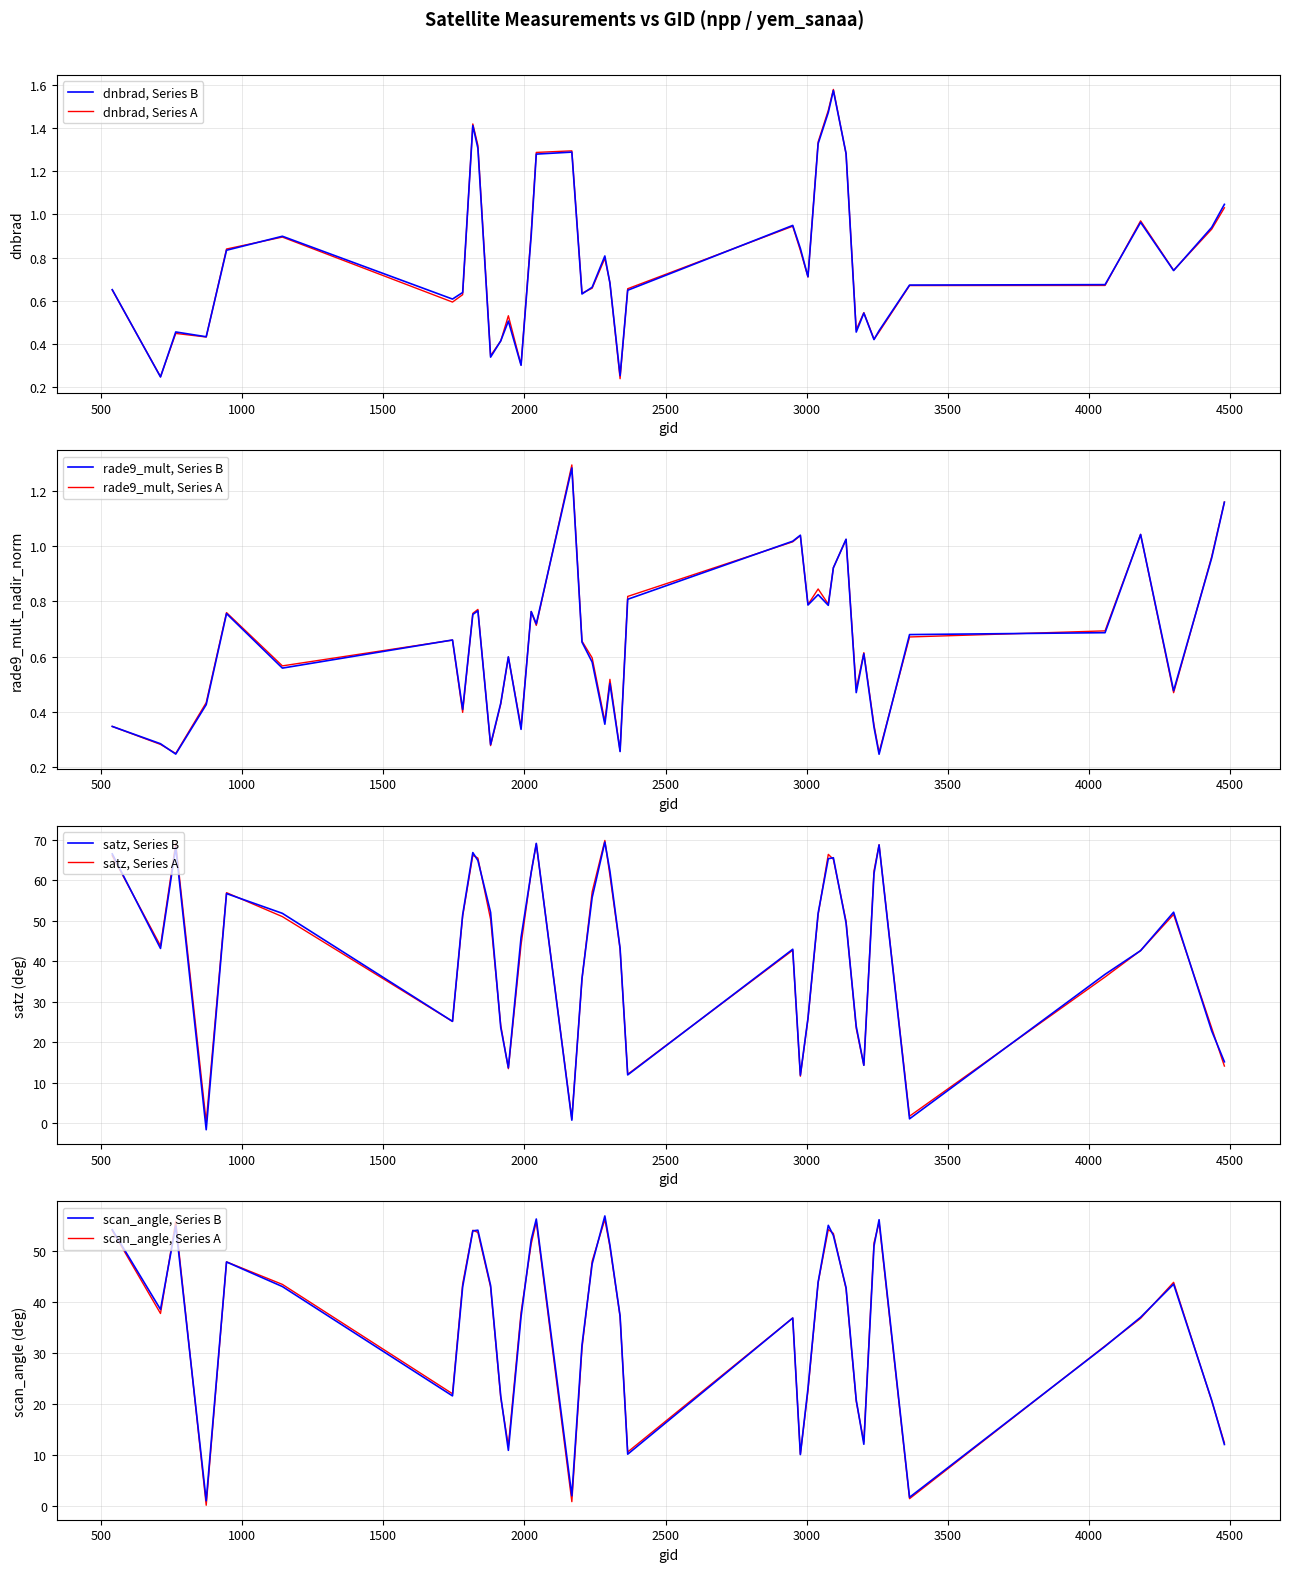

List the series in order of their peak value, highest first.

satz, scan_angle, dnbrad, rade9_mult_nadir_norm